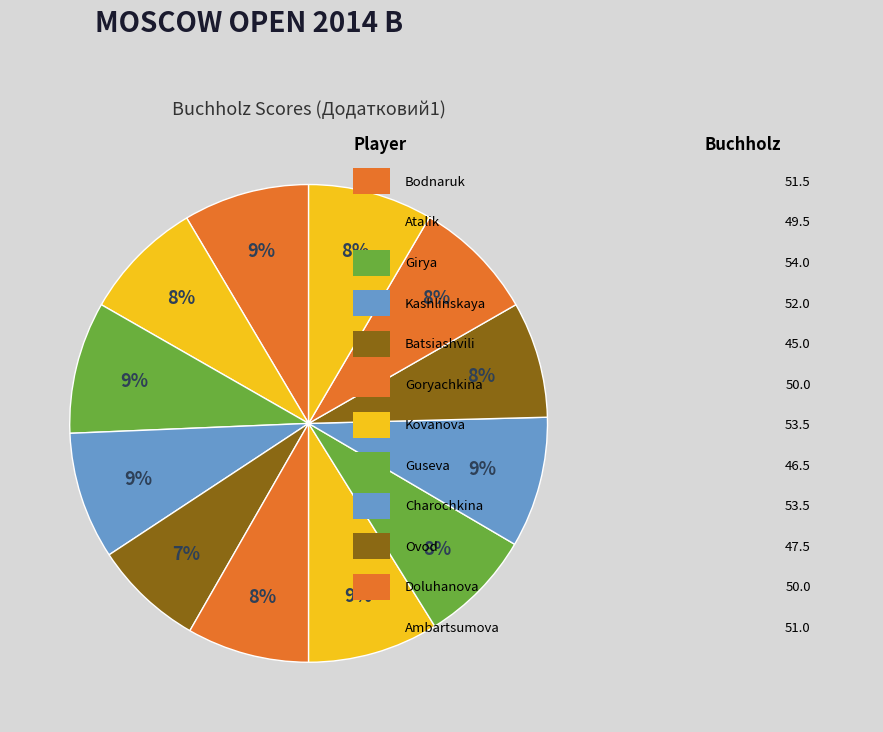

Which category has the smallest portion of the pie?

Batsiashvili